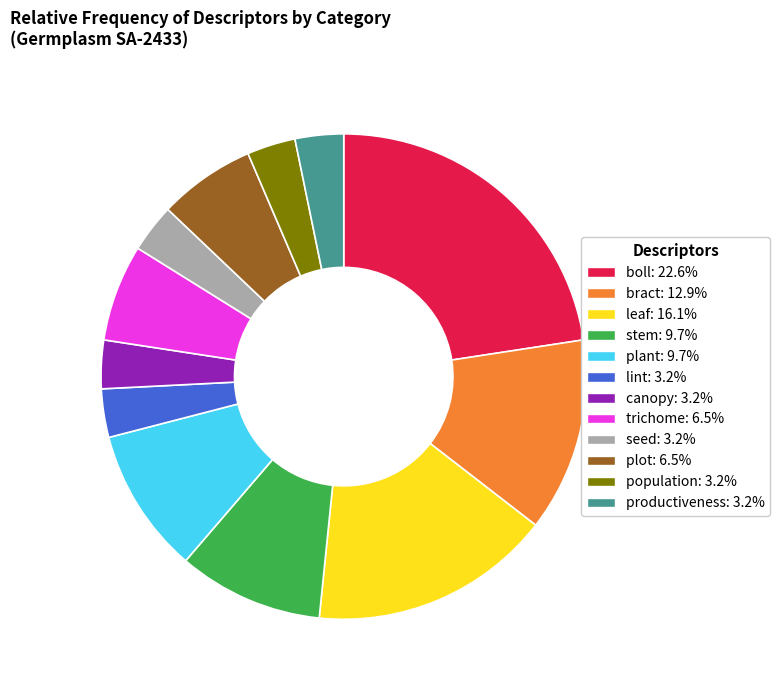

Approximately how many times larger is the value at lint: 3.2% compared to seed: 3.2%?

1.0